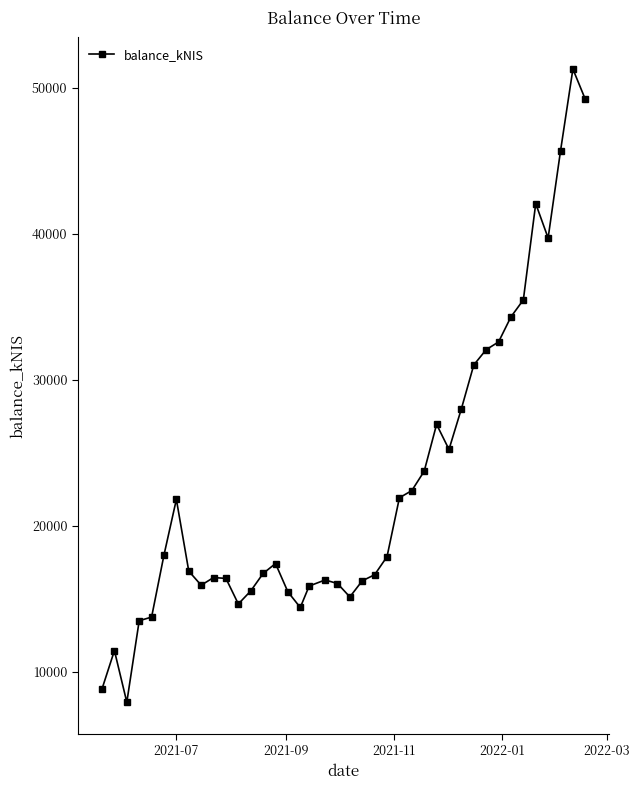

Is this an area chart (filled region under the line)?

No